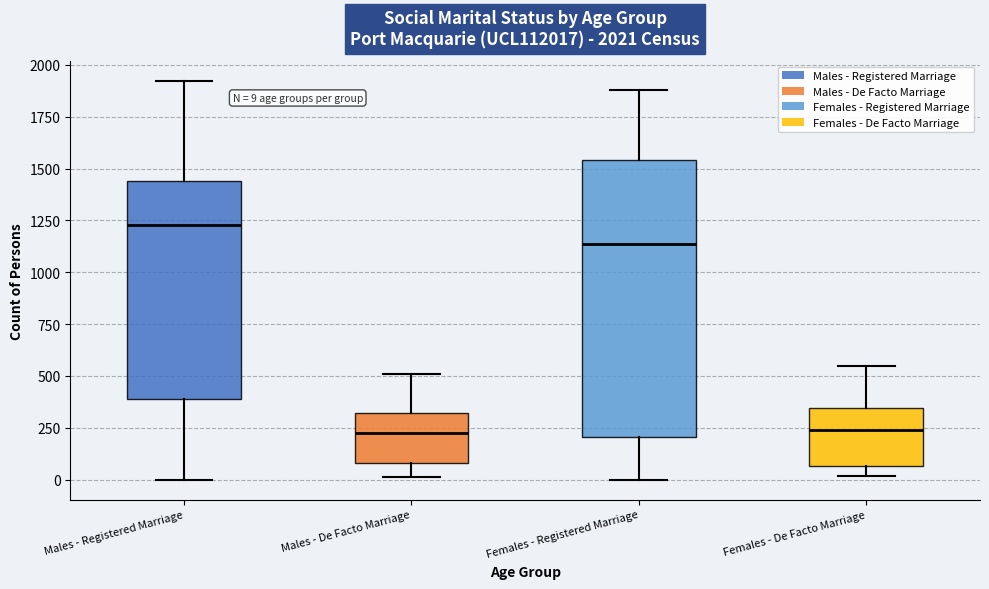

Comparing the boxes themselves (not the whiskers), which one is the tallest?

Females - Registered Marriage